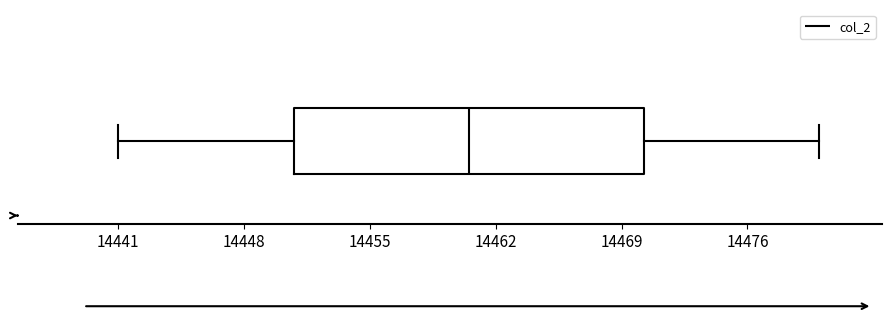

Transcribe this box plot: give where the median line is, the range the box spans, and where the two whiskers end, as read against the x-axis. The values are not printed on the chart, so give them approximately, as read against the axis.

median 14461, box 14451 to 14470, whiskers 14441 to 14480